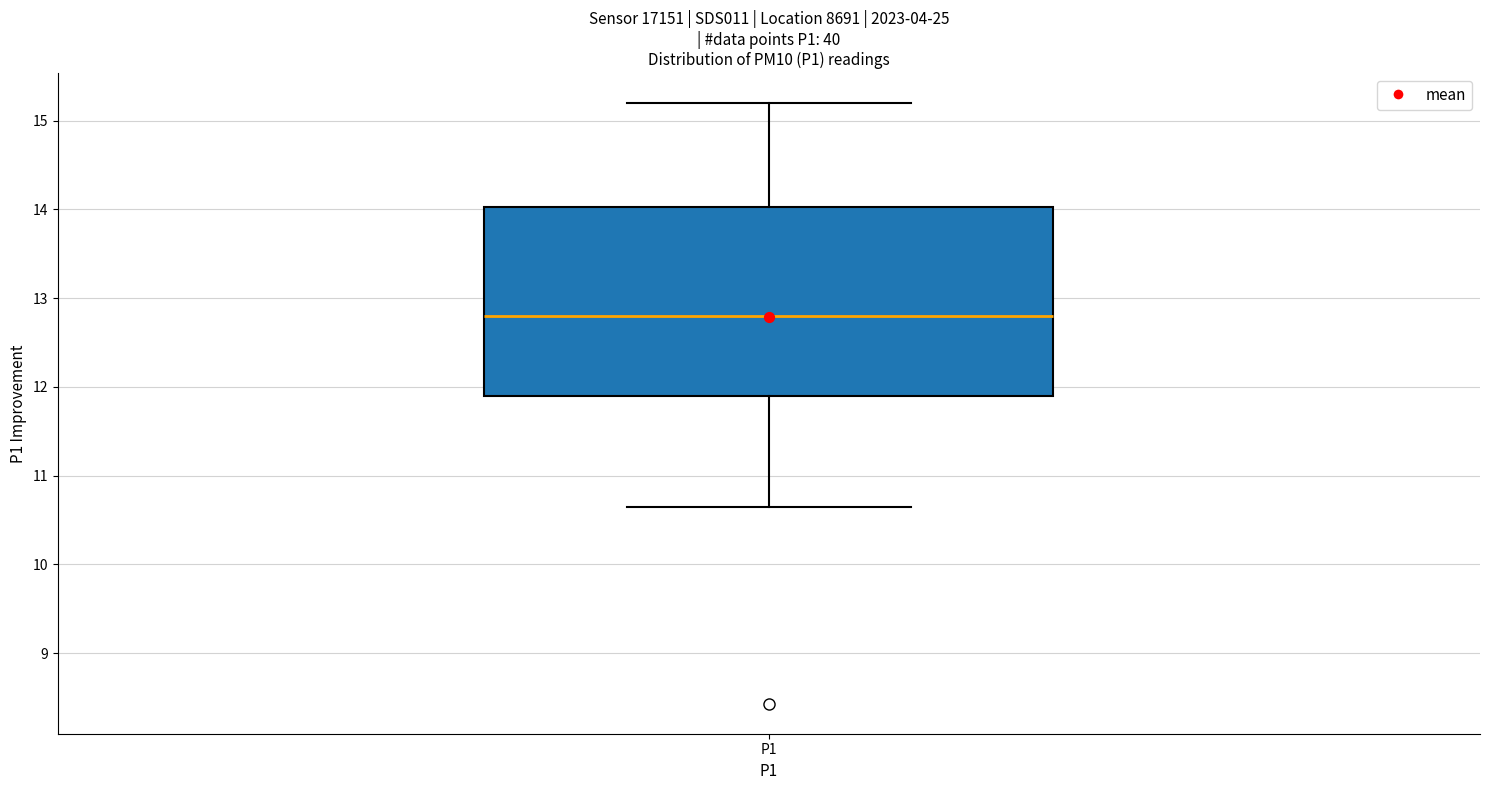

Transcribe this box plot: give where the median line is, the range the box spans, and where the two whiskers end, as read against the y-axis. The values are not printed on the chart, so give them approximately, as read against the axis.

median 12.8, box 11.9 to 14.0, whiskers 10.7 to 15.2